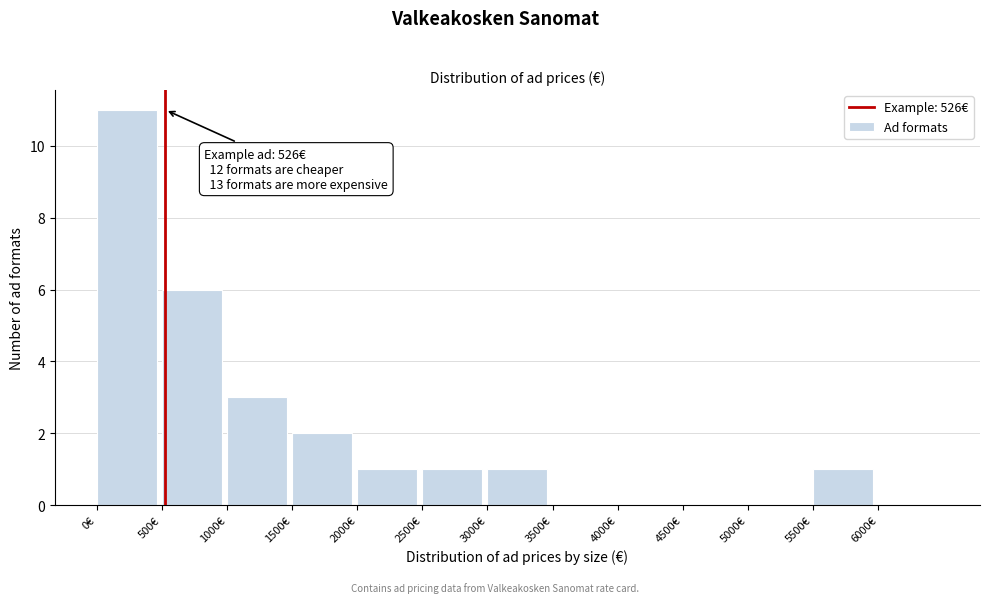

Over which range of the x-axis is the bar tallest?

0 to 500